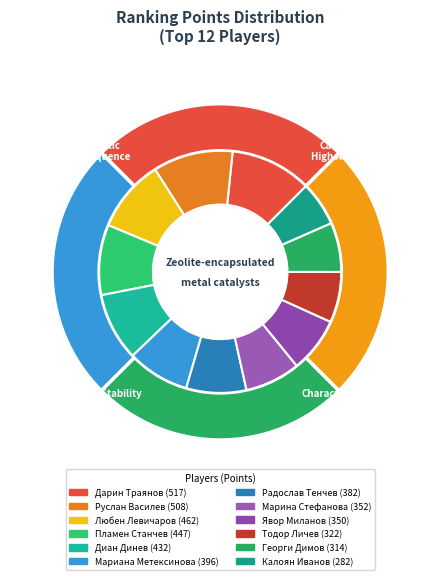

Which category has the smallest portion of the pie?

Калоян Иванов